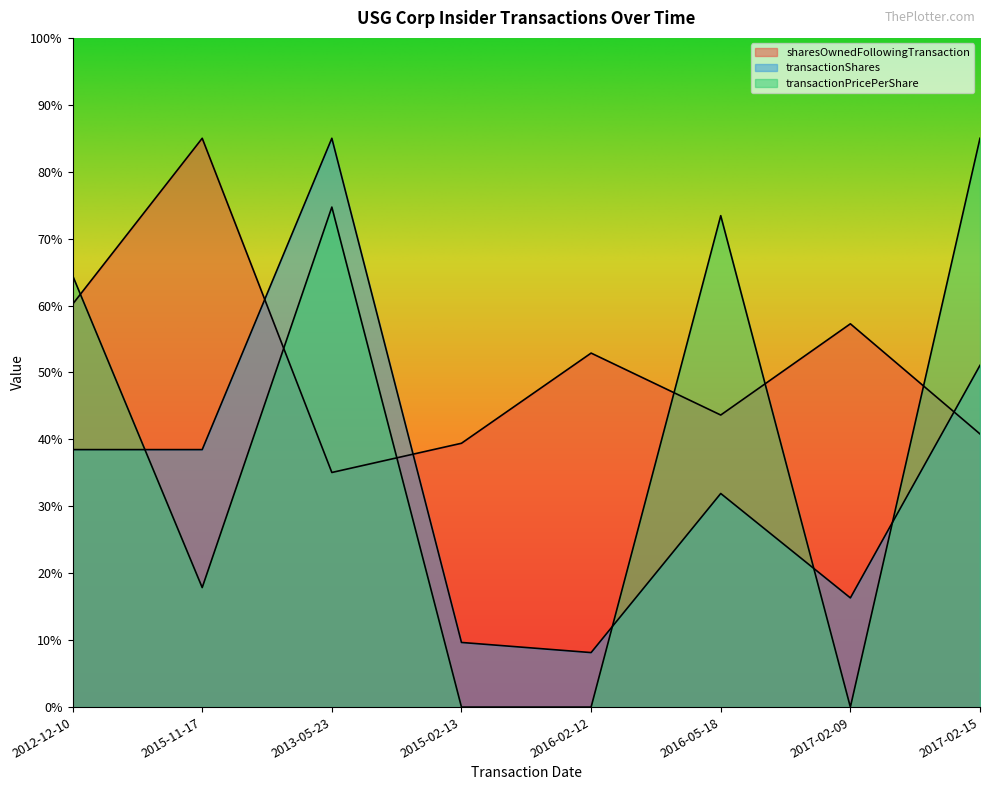

What is the greatest value displayed?

85.0